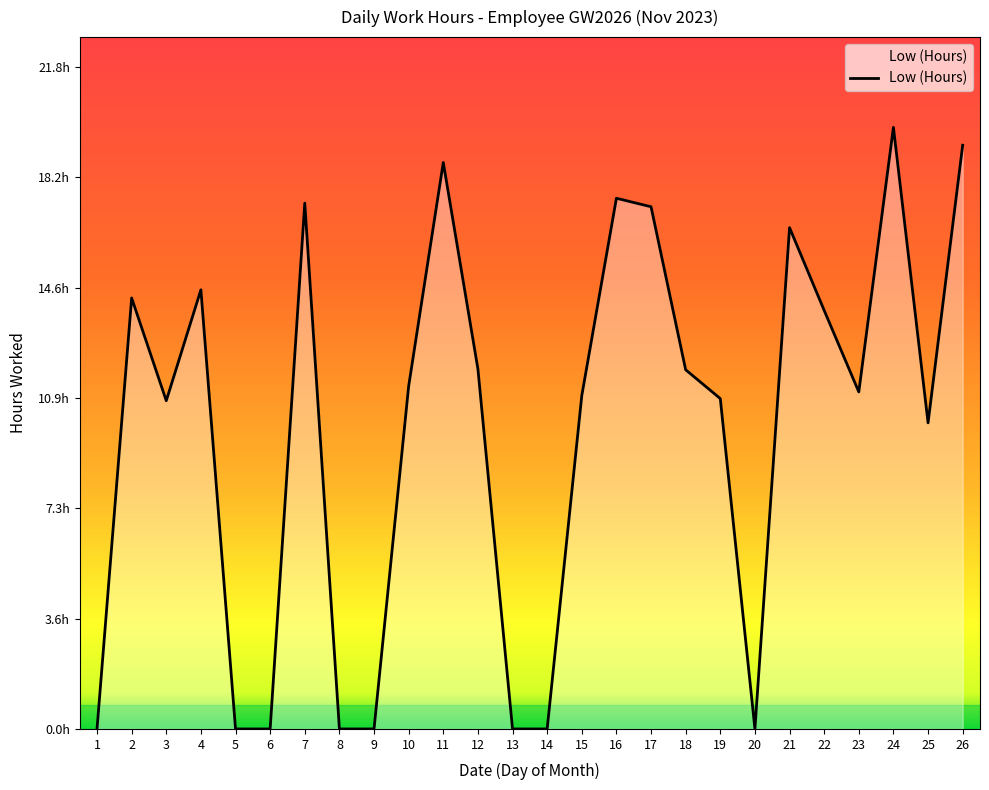

Does the chart have visible grid lines?

No